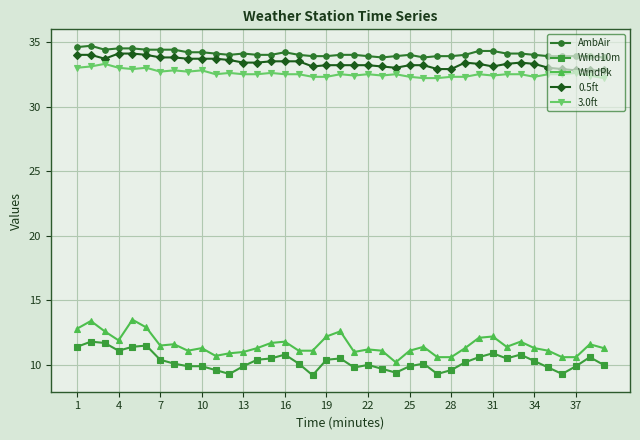

True or false: 0.5ft has more than 0 interior local peaks.

True